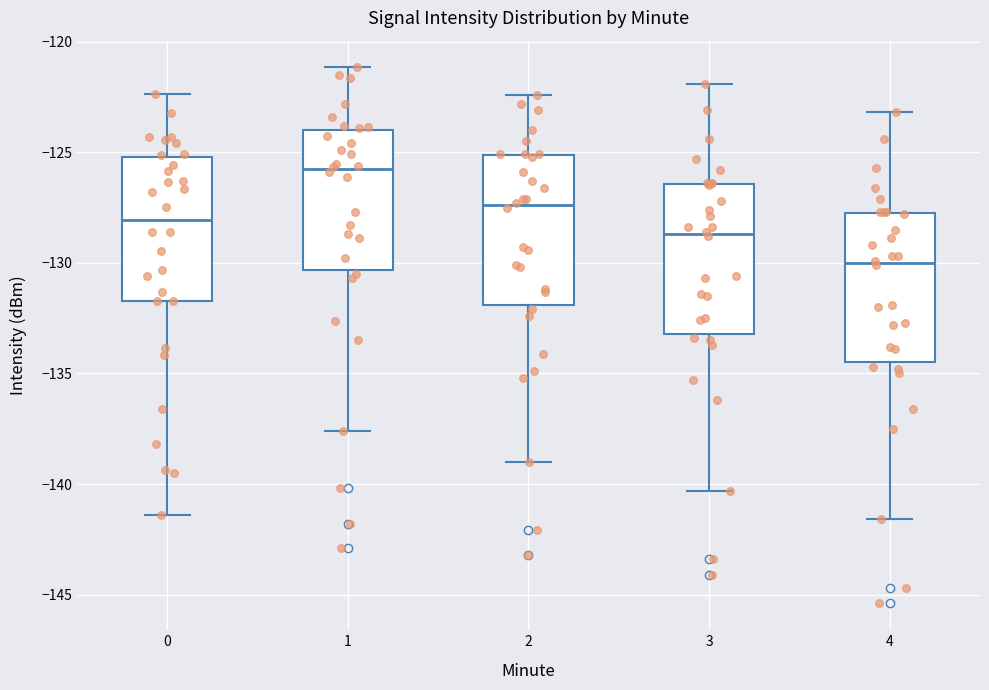

Reading left to right, transcribe this box plot: for each box, give where its median line is, the range the box spans, and where its two whiskers end, as read against the y-axis. The values are not printed on the chart, so give them approximately, as read against the axis.

0: median -128.0, box -131.5 to -125.0, whiskers -141.5 to -122.5
1: median -126.0, box -130.5 to -124.0, whiskers -137.5 to -121.0
2: median -127.5, box -132.0 to -125.0, whiskers -139.0 to -122.5
3: median -128.5, box -133.0 to -126.5, whiskers -140.5 to -122.0
4: median -130.0, box -134.5 to -127.5, whiskers -141.5 to -123.0